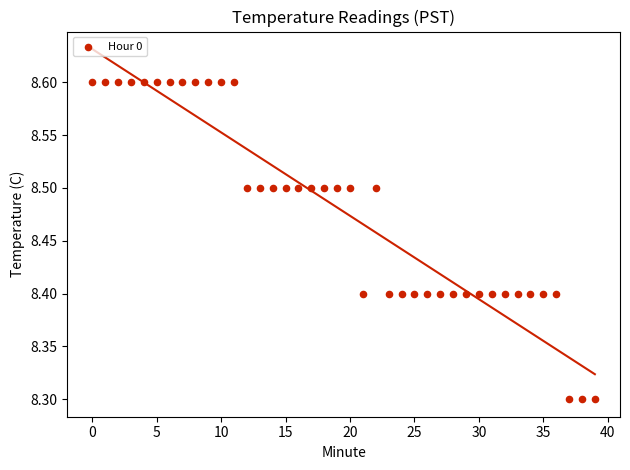

What is the range of Y values (max minus min)?

0.3